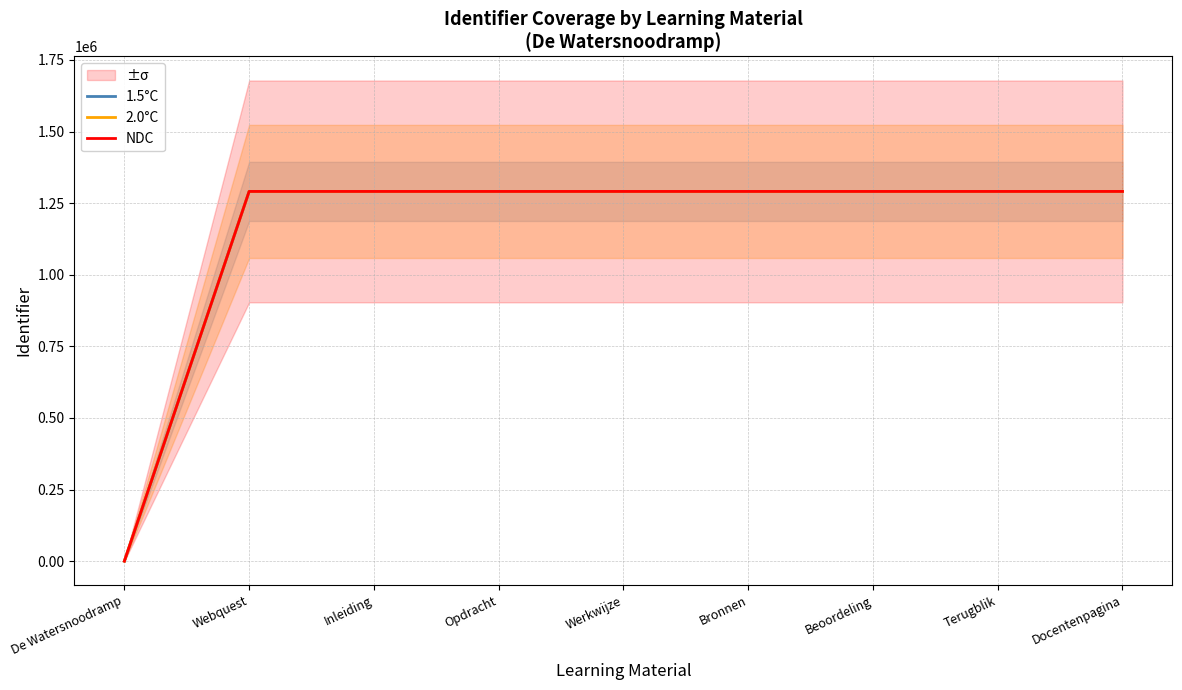

Reading right to left, list all the values displayed in this chart.

1.5°C: 1290922	1290921	1290920	1290919	1290918	1290917	1290916	1290915	0
2.0°C: 1290922	1290921	1290920	1290919	1290918	1290917	1290916	1290915	0
NDC: 1290922	1290921	1290920	1290919	1290918	1290917	1290916	1290915	0